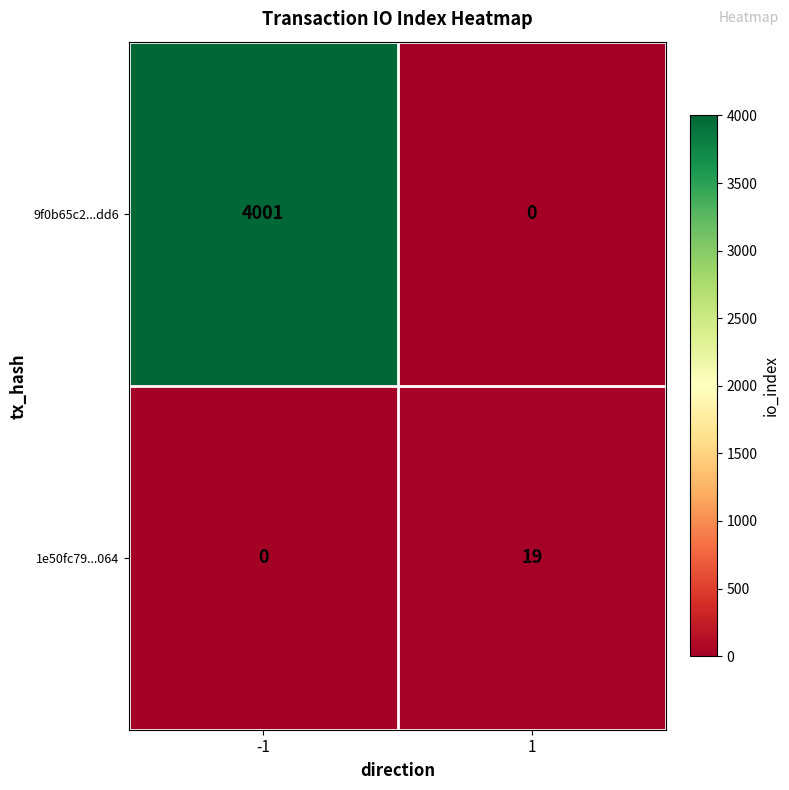

What is the difference between the 1e50fc79...064 values at -1 and 1?

19